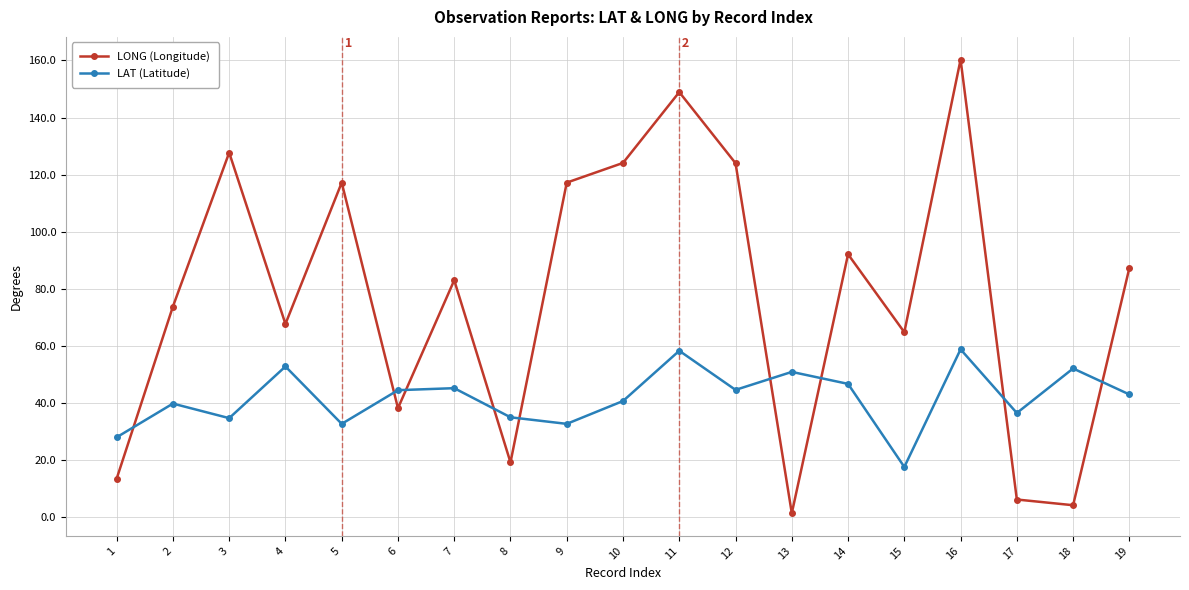

Which series has the largest range (max minus min)?

LONG (Longitude)